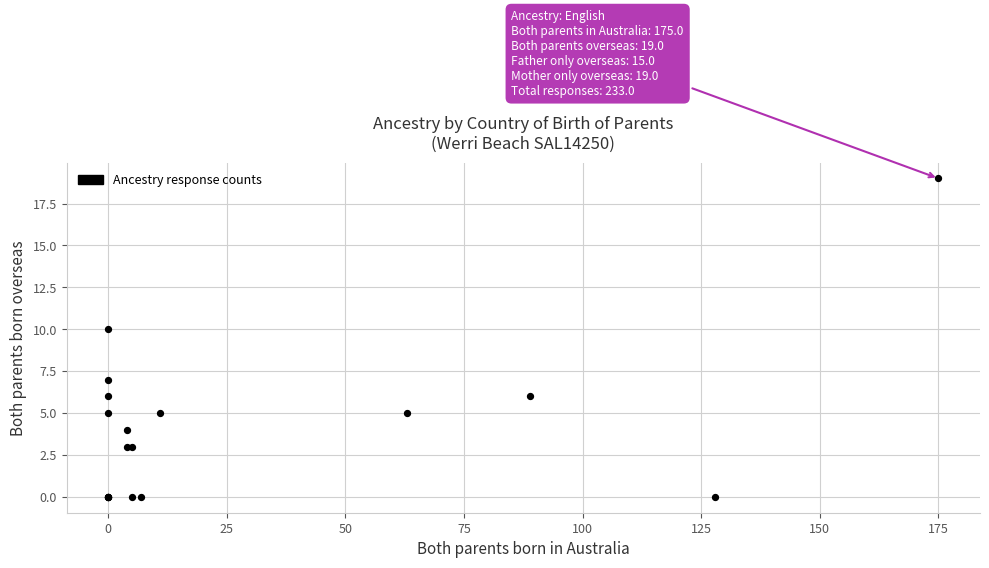

What Y value in the scatter plot is closest to 9?

10